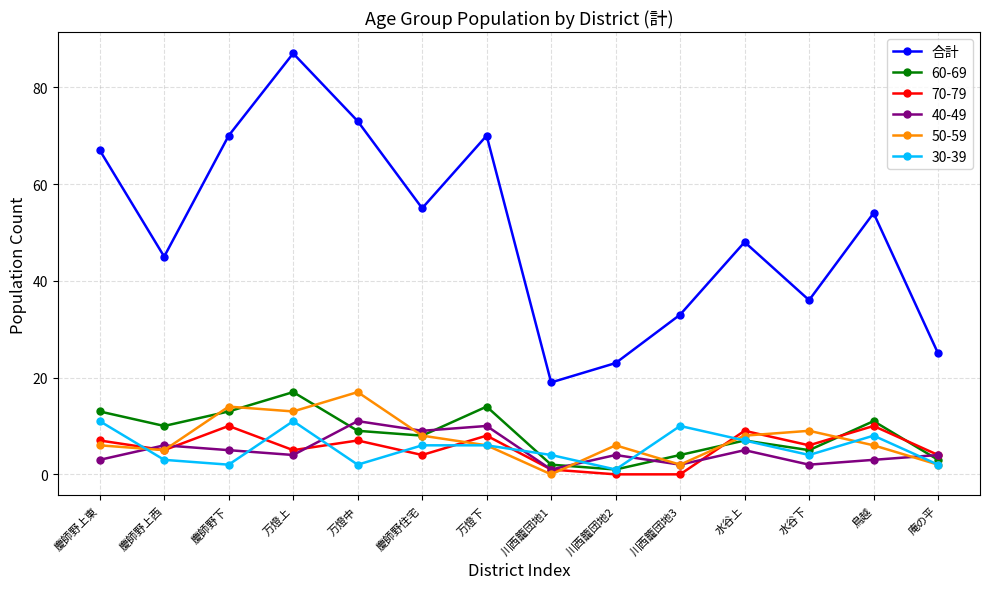

What is the difference between the highest and lowest values at 水谷下?

34